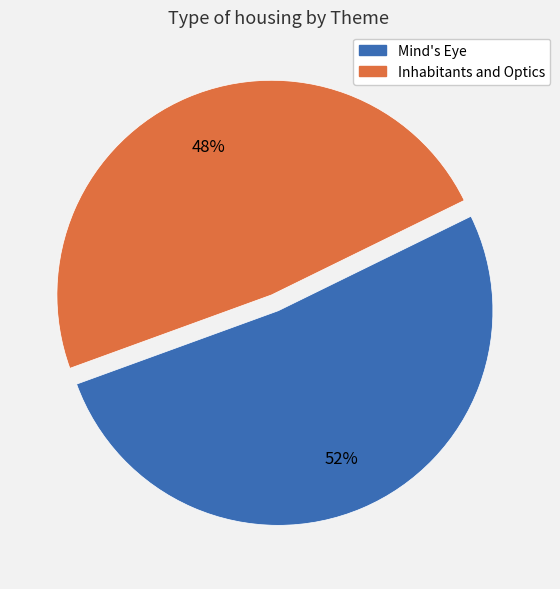

What is the largest slice in the pie chart?

Mind's Eye